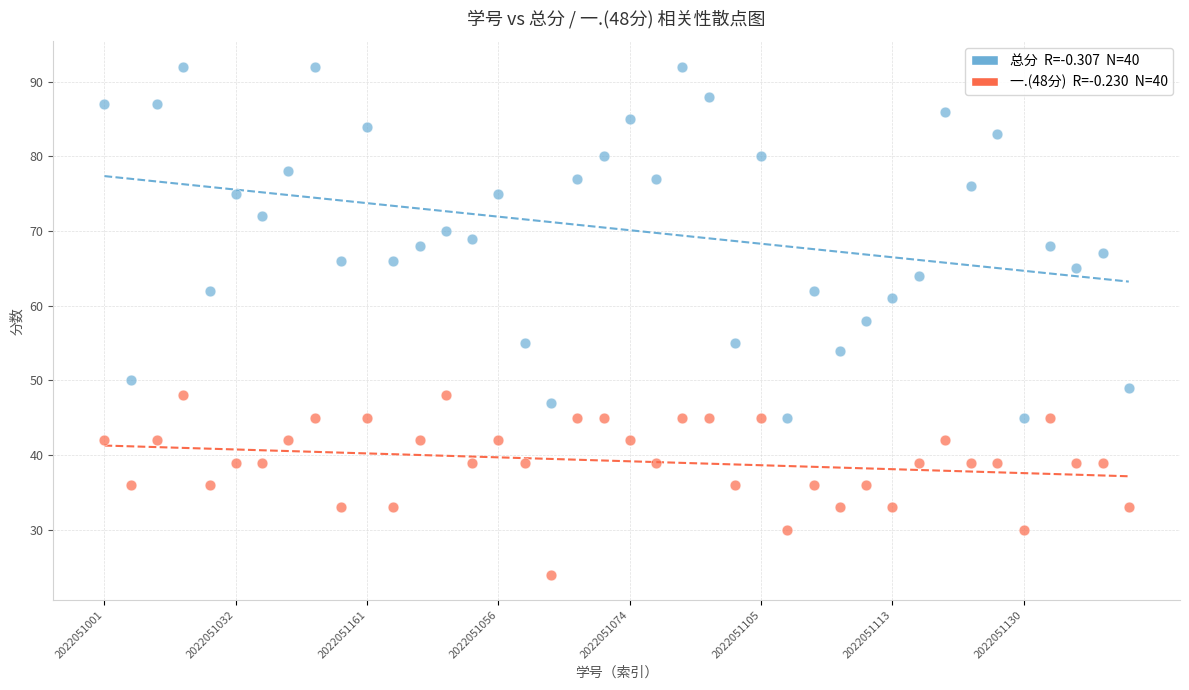

Across all data points, what is the range of Y values (max minus min)?

68